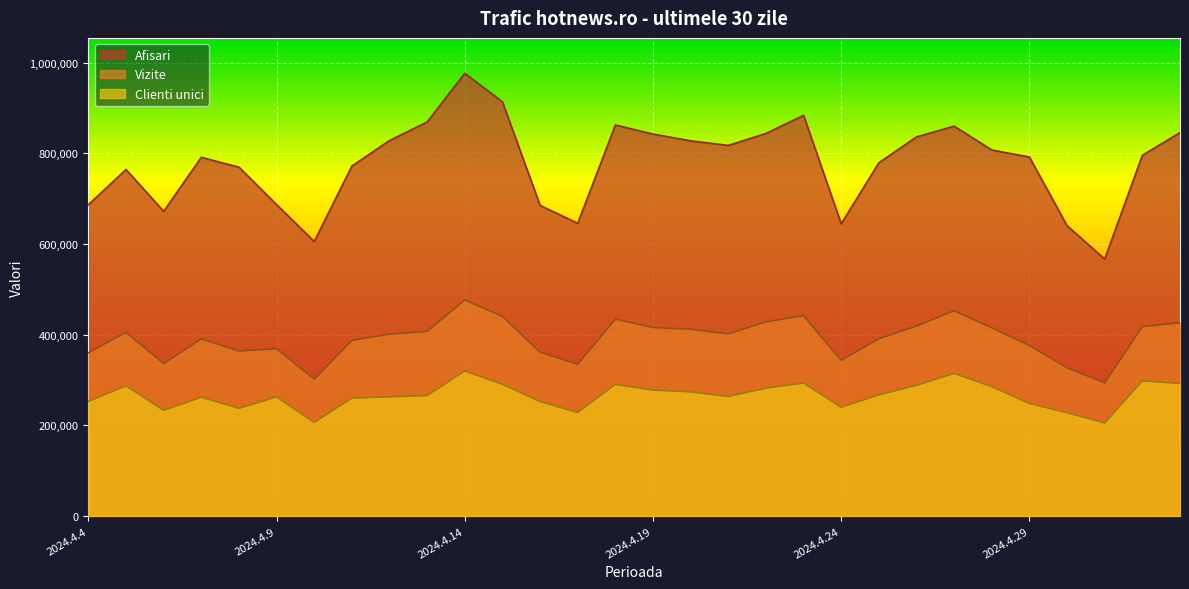

How many lines are shown in the chart?

3